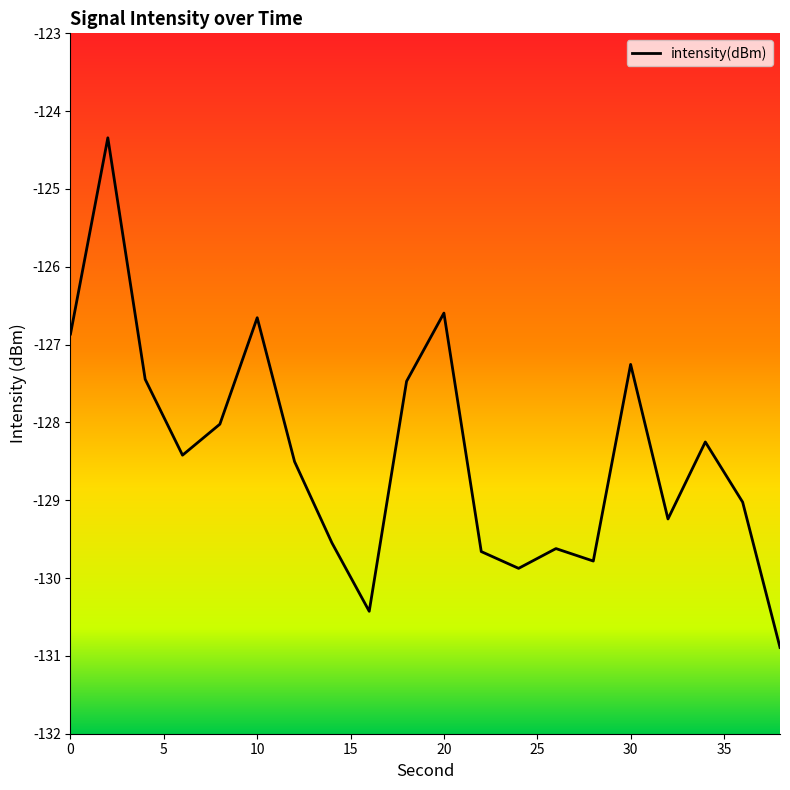

What is the greatest value displayed?

-124.3